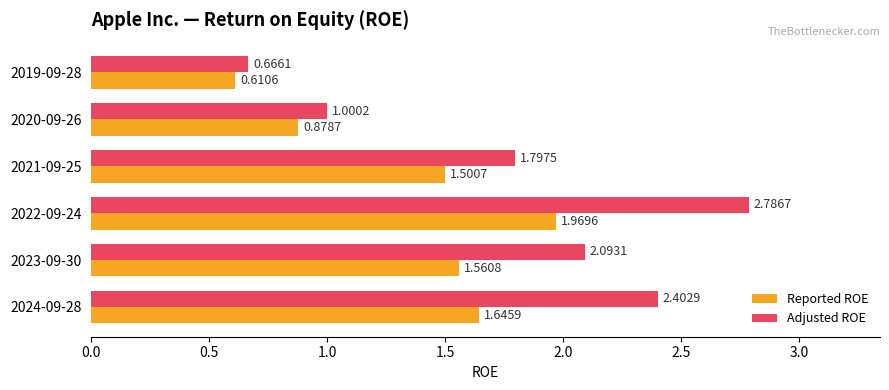

At 2019-09-28, list the series in order from smallest to largest.

Reported ROE, Adjusted ROE